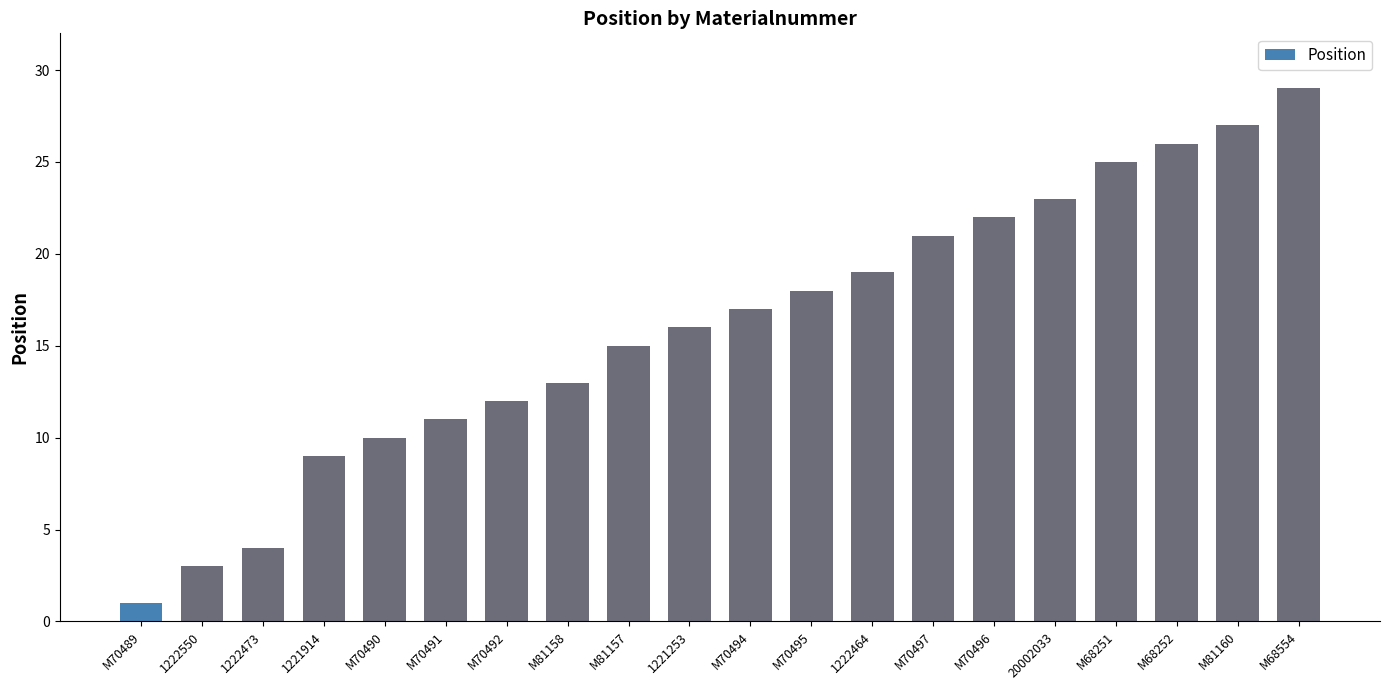

What position from the right is 1222464?

8